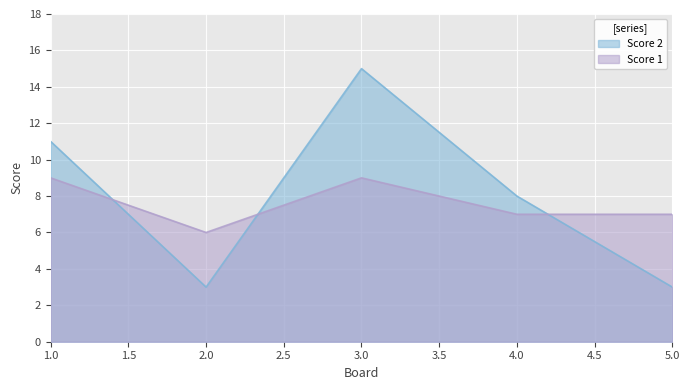

At which label does Score 2 first exceed 8?

1.0